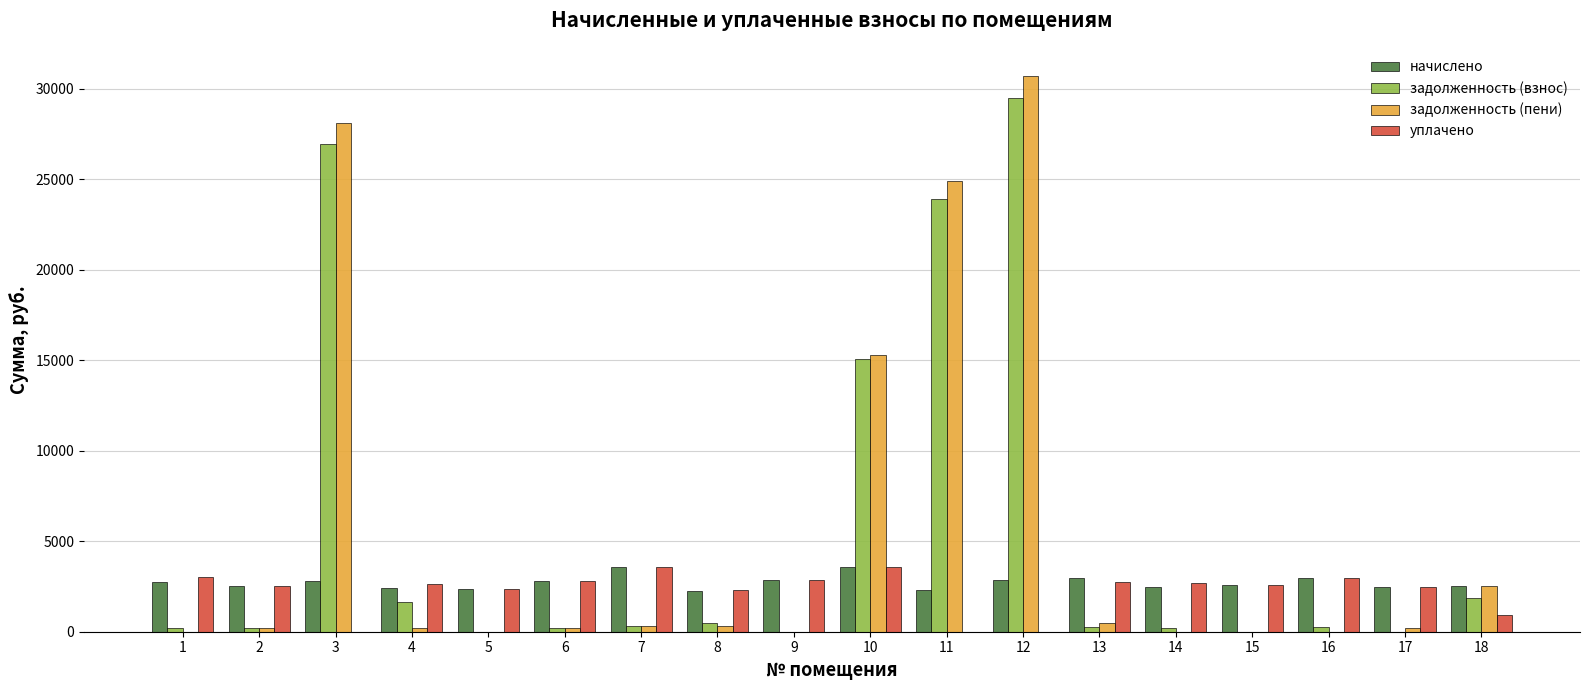

Is the value of задолженность (пени) at 18 greater than the value of уплачено at 10?

No